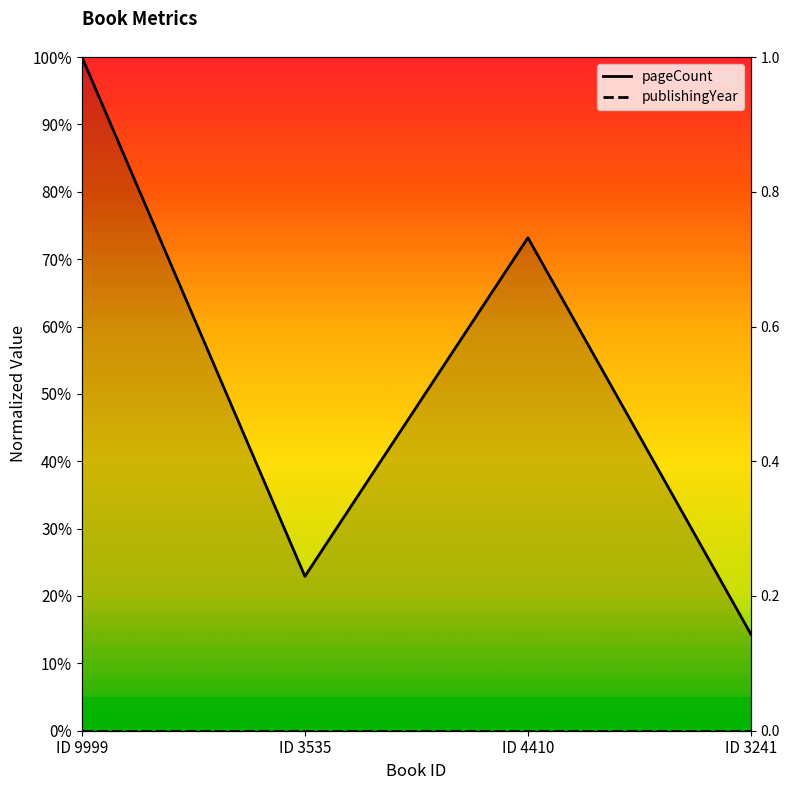

What is the label of the 1st point from the left?

9999